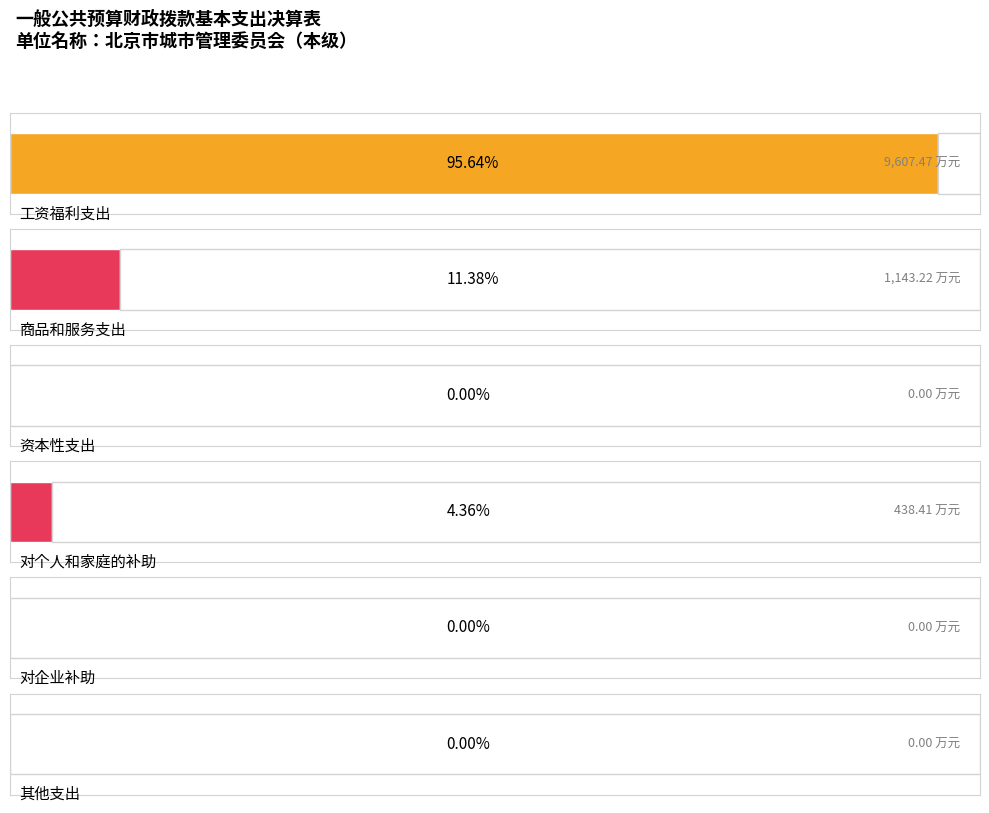

List the labels in order of value, smallest first.

资本性支出, 对企业补助, 其他支出, 对个人和家庭的补助, 商品和服务支出, 工资福利支出